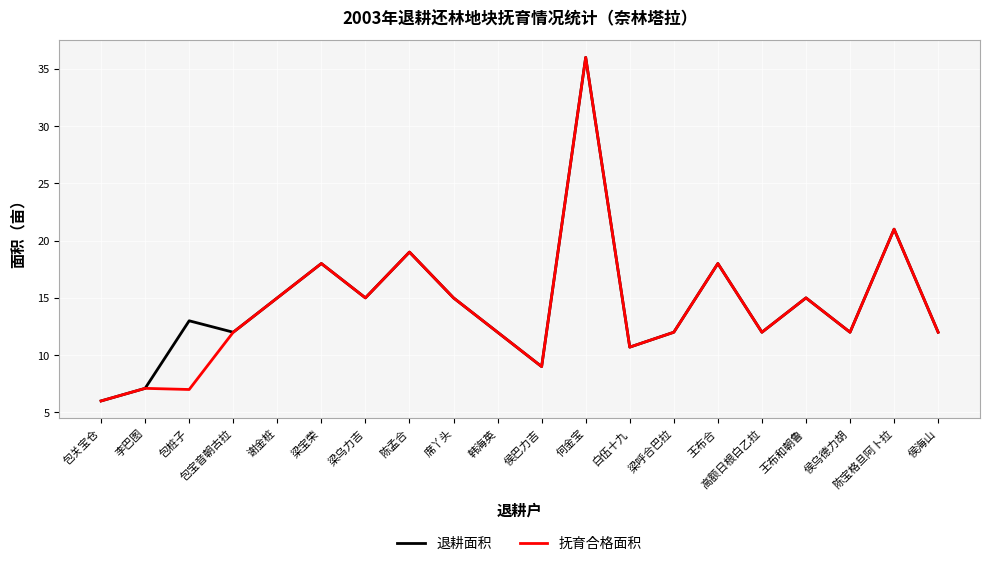

What value does the 退耕面积 series have at 王布和朝鲁?

15.0